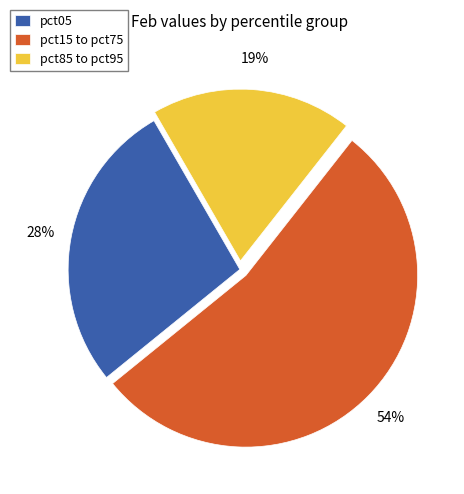

Combined, do pct05 and pct85 to pct95 account for over 50%?

No